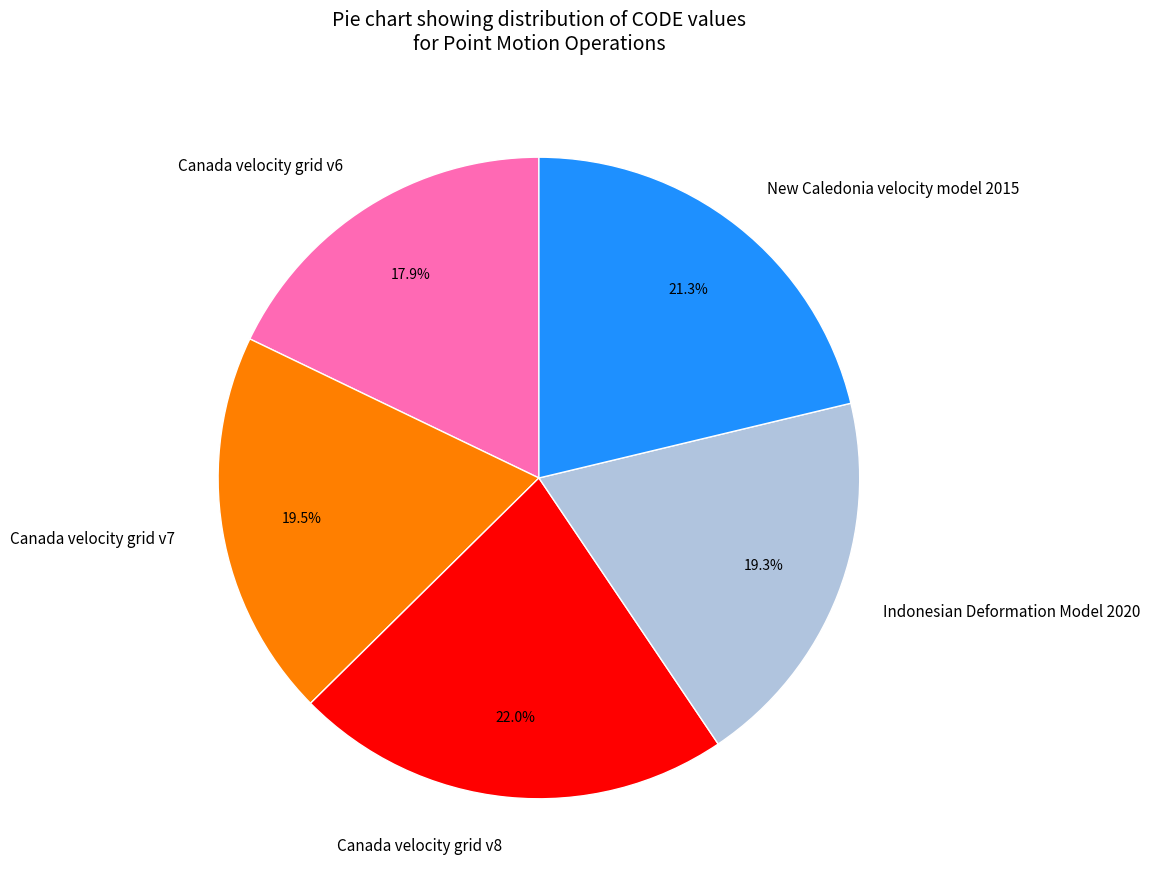

Is there any slice that represents more than half of the pie?

No